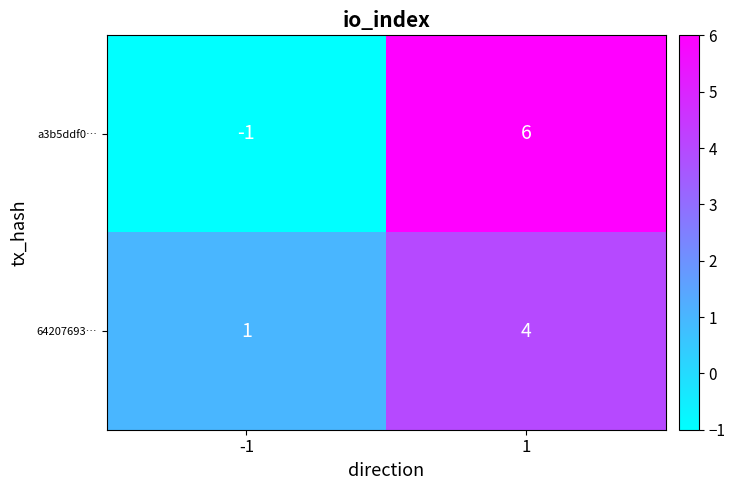

What is the difference between the maximum and minimum values in the 64207693… series?

3